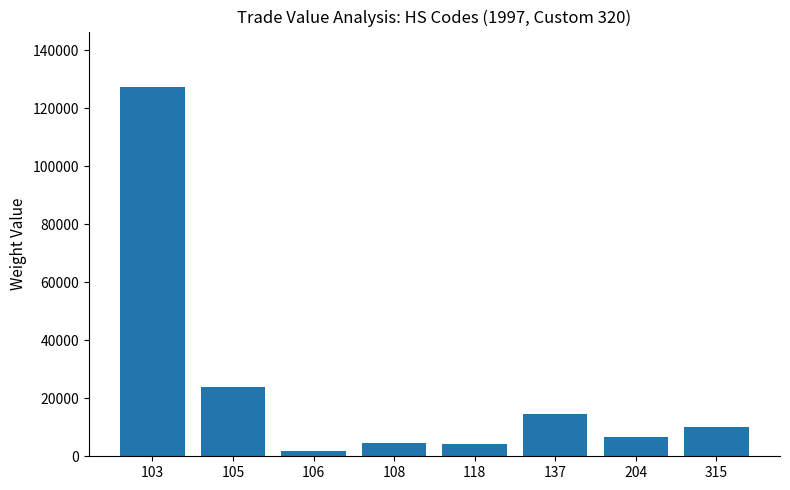

How many data points does each series have?

8